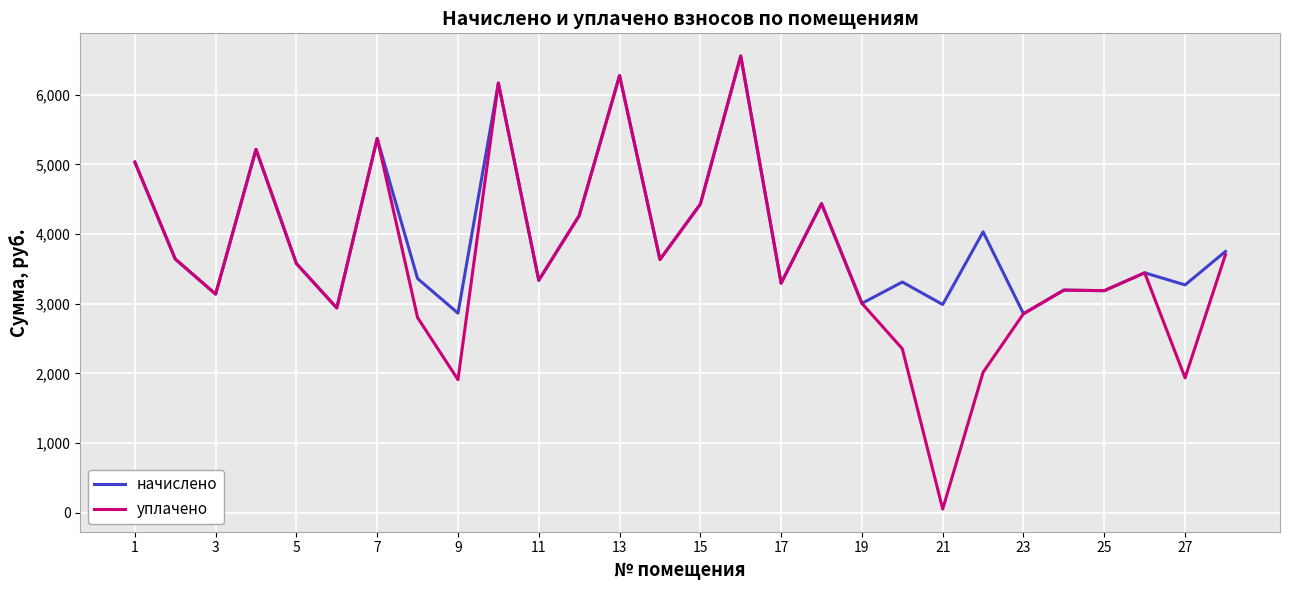

List the series in order of their overall mean, highest first.

начислено, уплачено